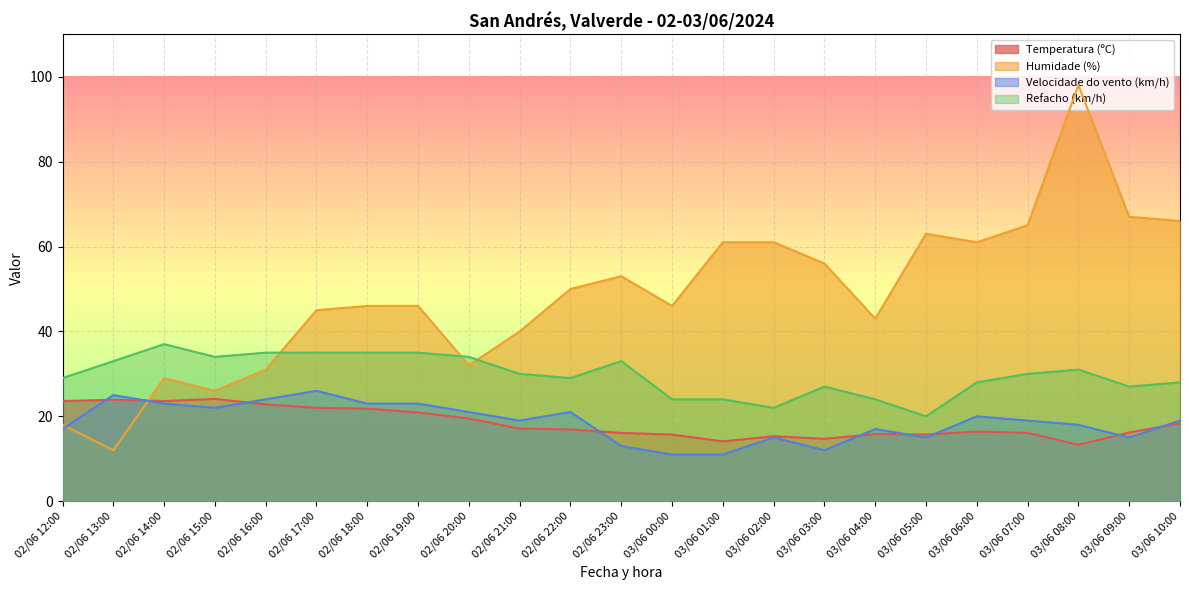

Is it true that Temperatura (ºC) equals 24.1 at 02/06 15:00?

True